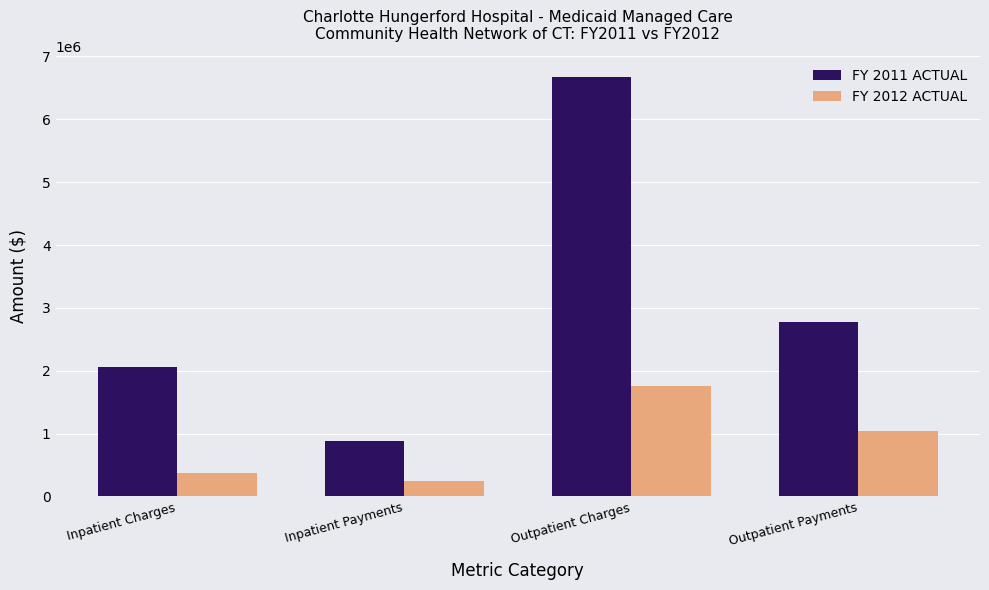

What position from the left is Inpatient Charges?

1